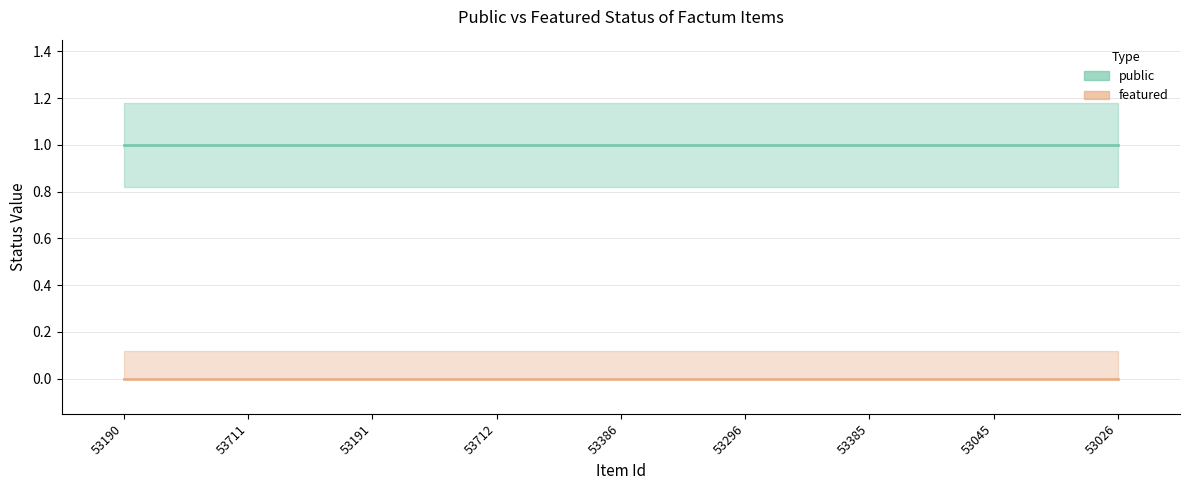

List the series in order of their overall mean, lowest first.

featured, public